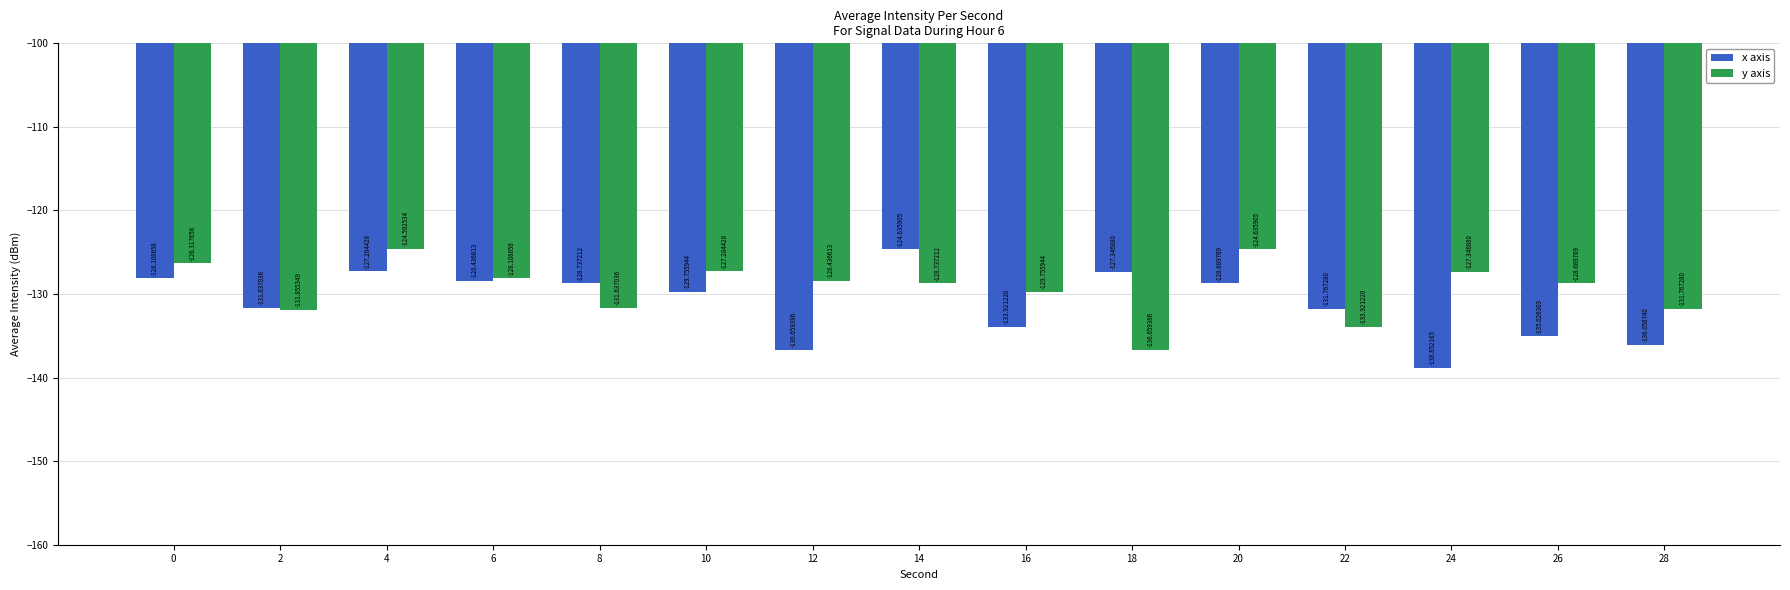

Which series changed the most between 10 and 22?

y axis